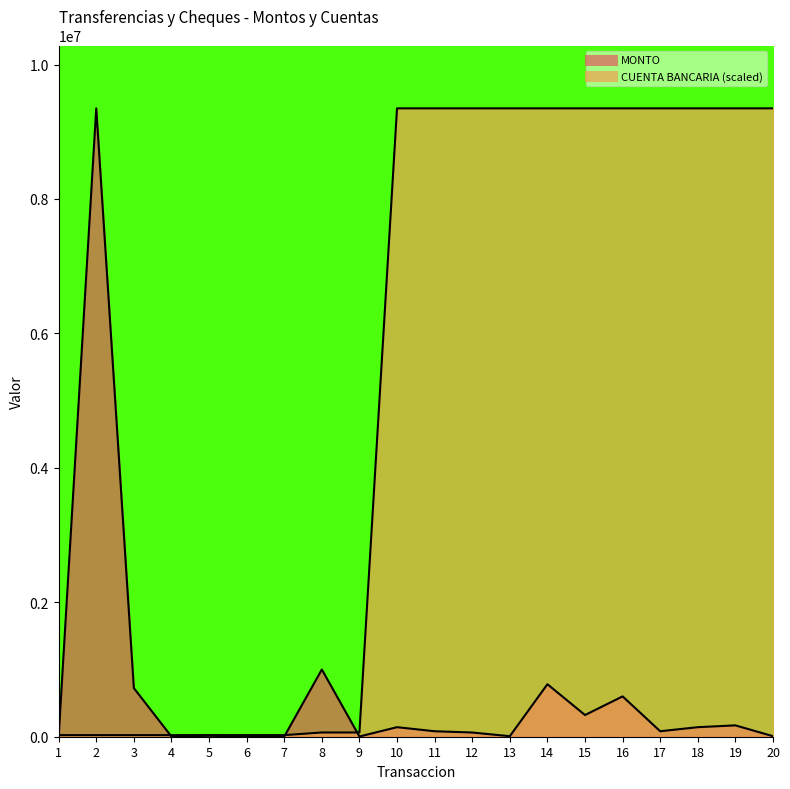

True or false: NUMERO DE CUENTA BANCARIA has more than 0 interior local peaks.

False